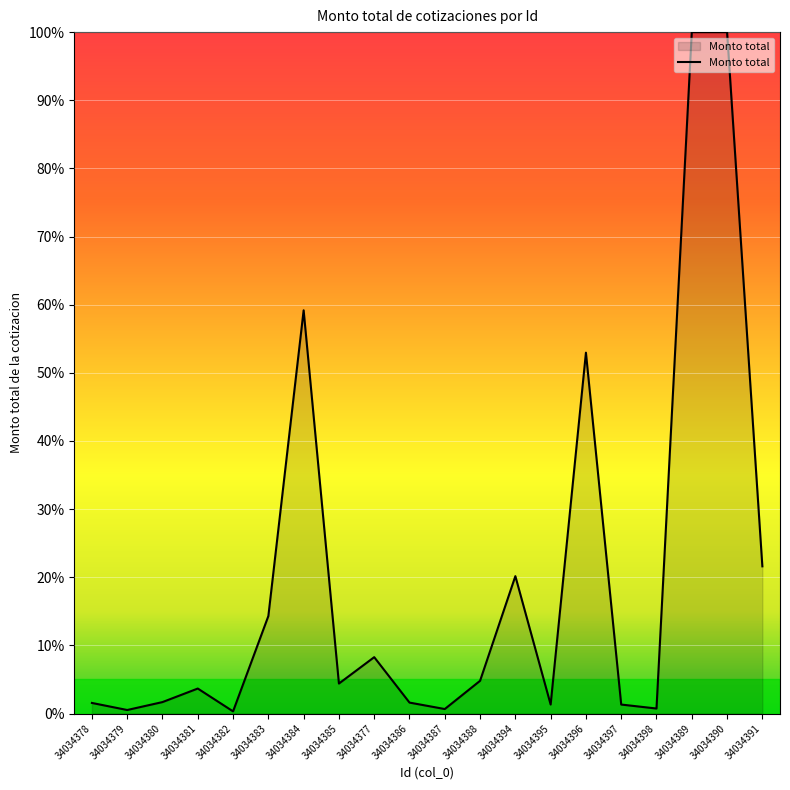

What is the minimum value shown in the chart?

0.3